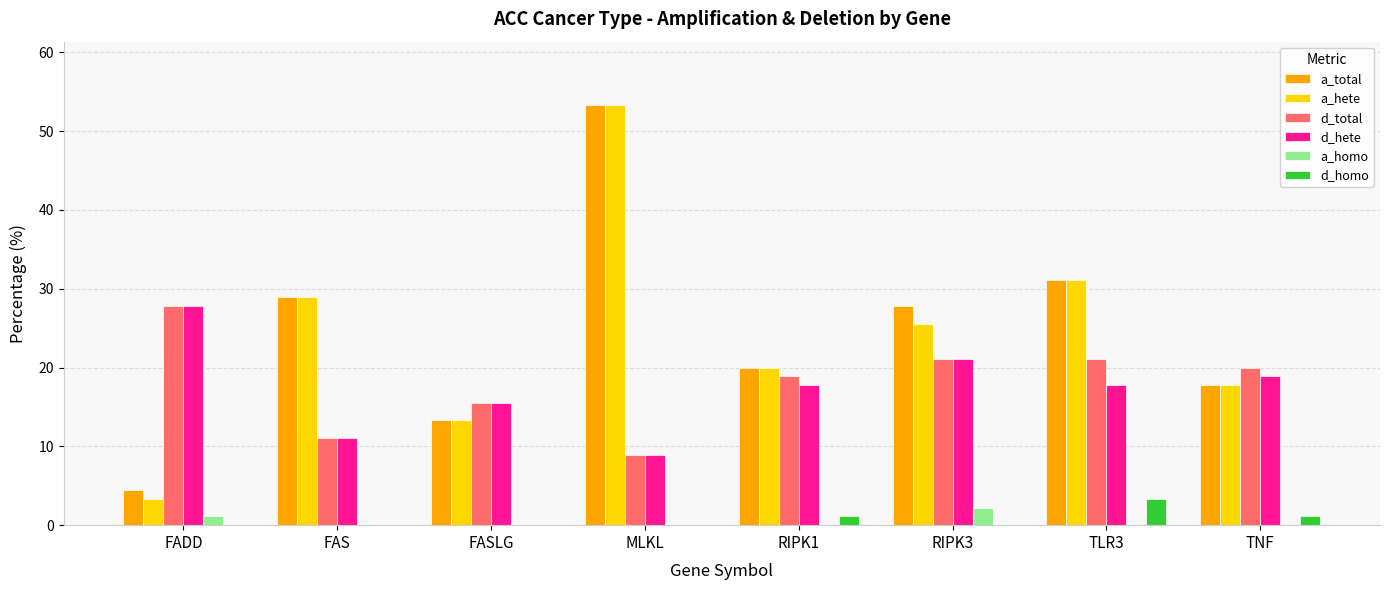

At which category is the sum across all series the highest?

MLKL